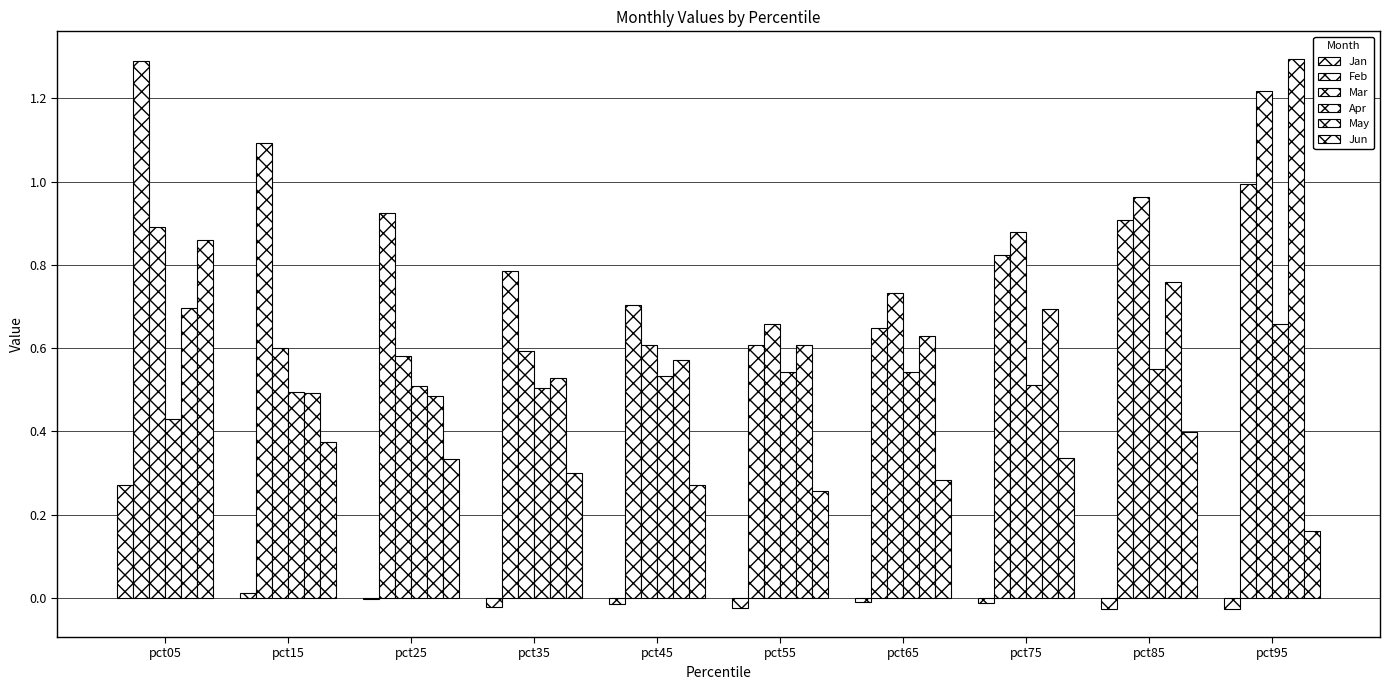

At which label is Feb closest to 0?

pct55